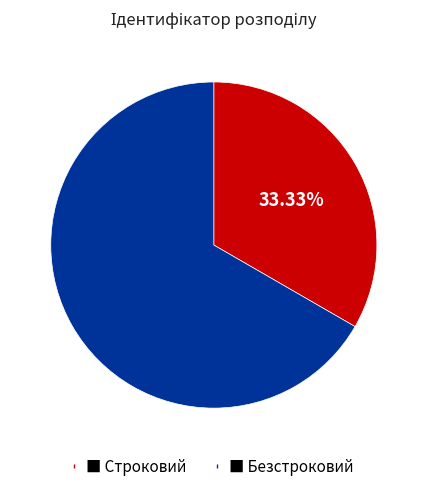

Does any single category account for the majority?

Yes